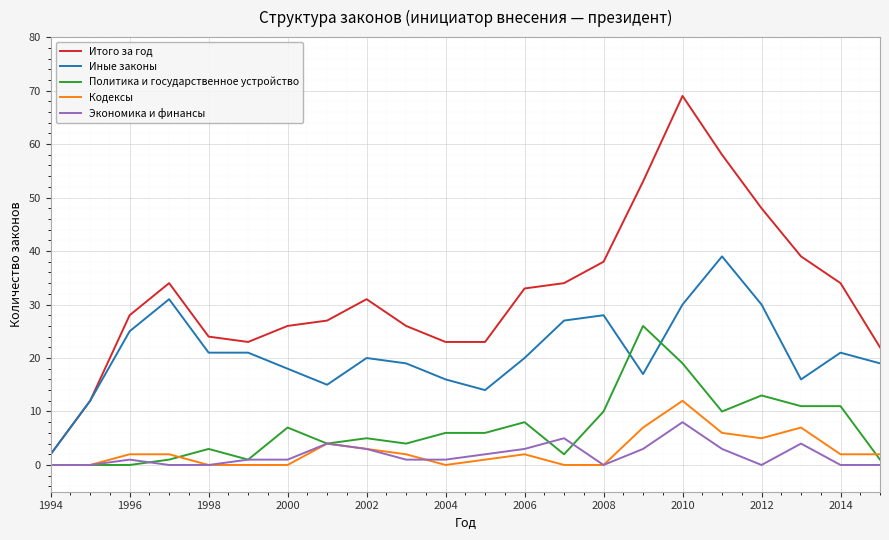

List the series in order of their peak value, lowest first.

Экономика и финансы, Кодексы, Политика и государственное устройство, Иные законы, Итого за год